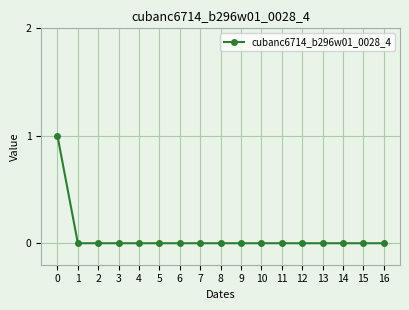

Reading right to left, extract all data points from this chart.

16=0	15=0	14=0	13=0	12=0	11=0	10=0	9=0	8=0	7=0	6=0	5=0	4=0	3=0	2=0	1=0	0=1